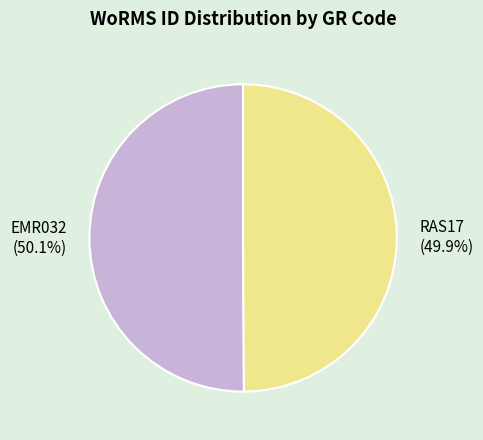

What percentage is NOT represented by EMR032?

49.9%